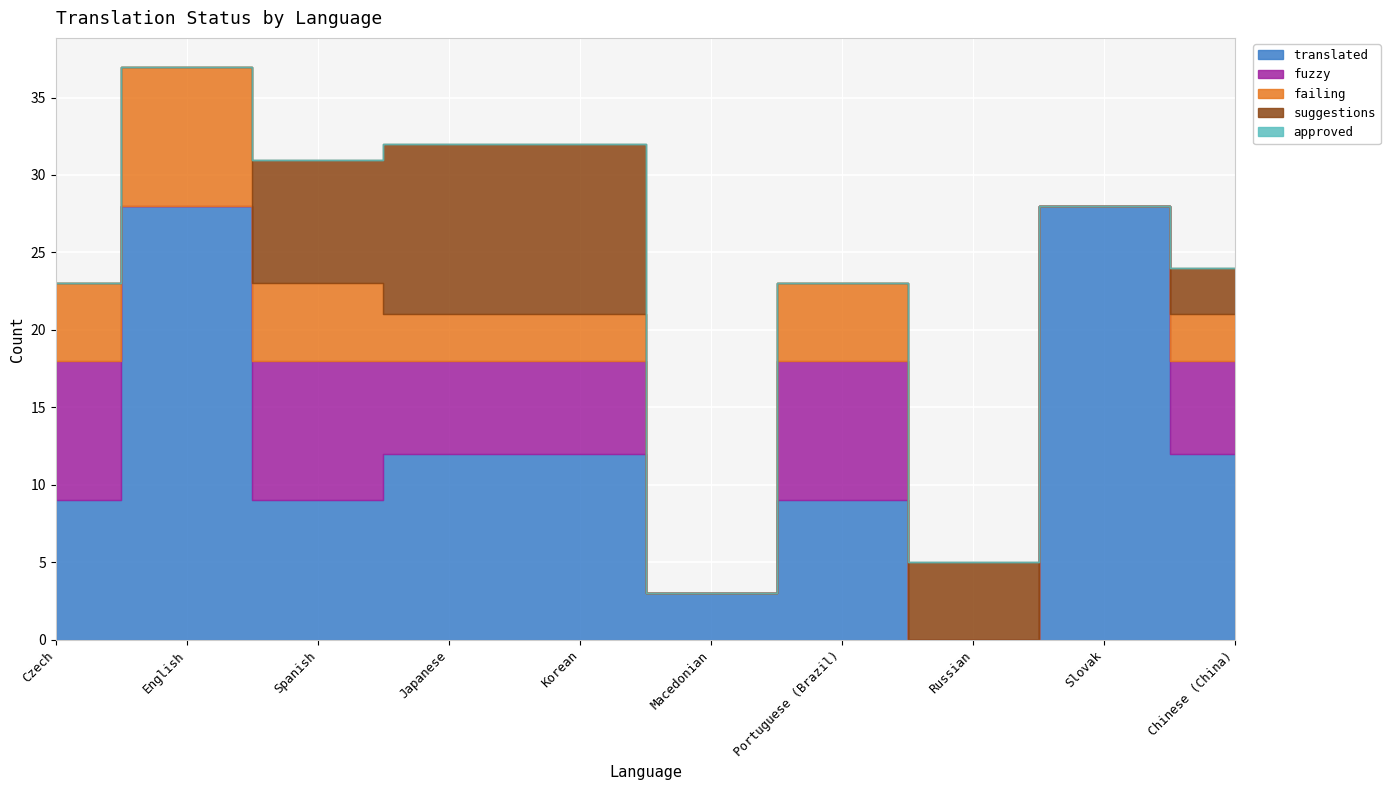

Is the value of suggestions at Russian greater than the value of approved at Russian?

Yes